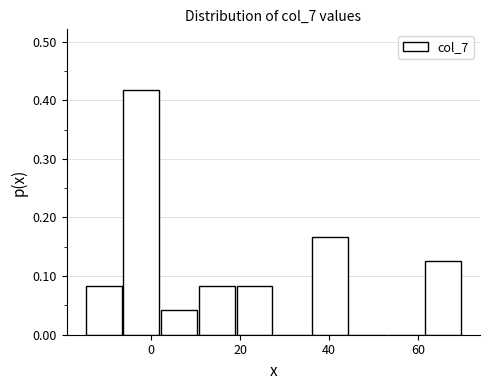

Over which range of the x-axis is the bar tallest?

-6.5 to 2.0